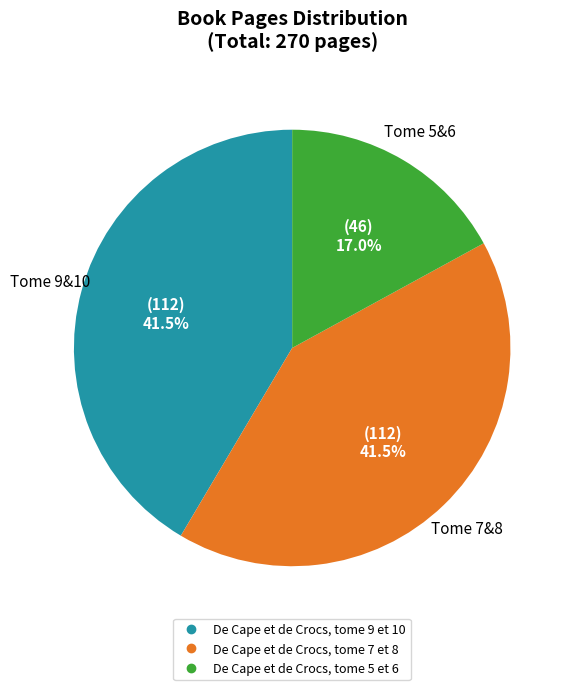

Is there any slice that represents more than half of the pie?

No